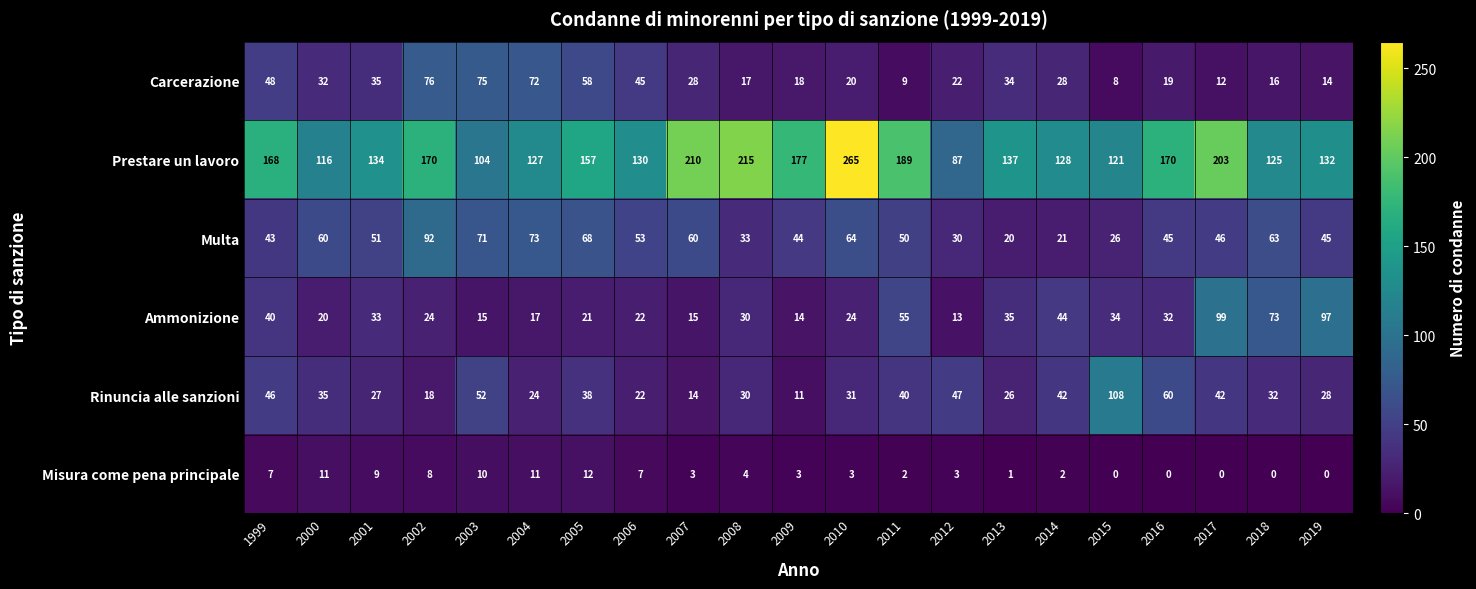

What is the highest value of the Carcerazione series?

76